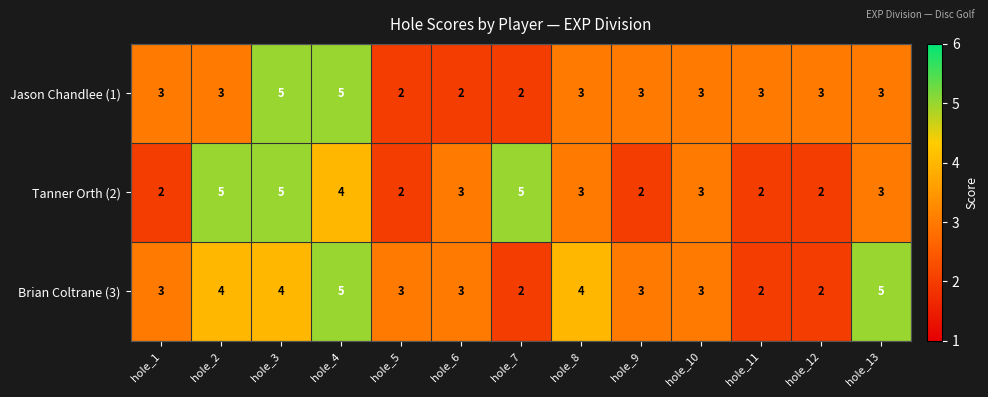

The Jason Chandlee (1) series shows 2 at hole_4. True or false?

False